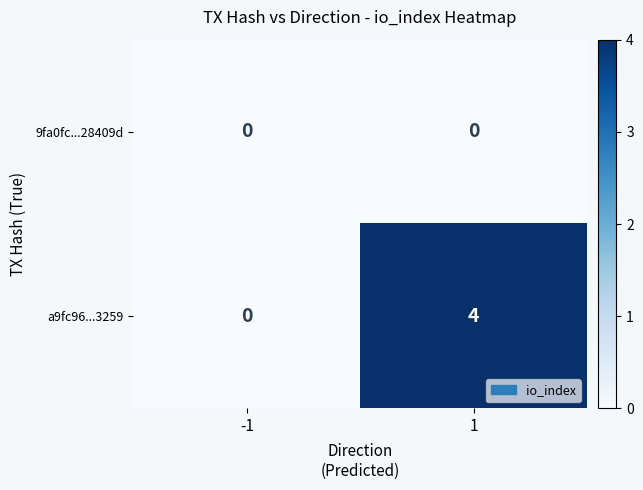

Reading right to left, list all the values displayed in this chart.

9fa0fc...28409d: 0	0
a9fc96...3259: 4	0